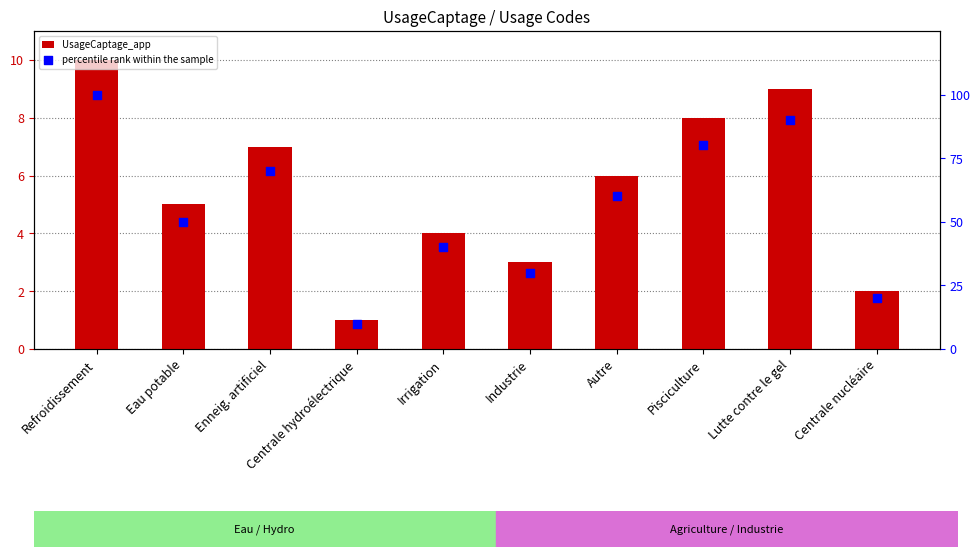

At how many categories does at least one series exceed 53?

5